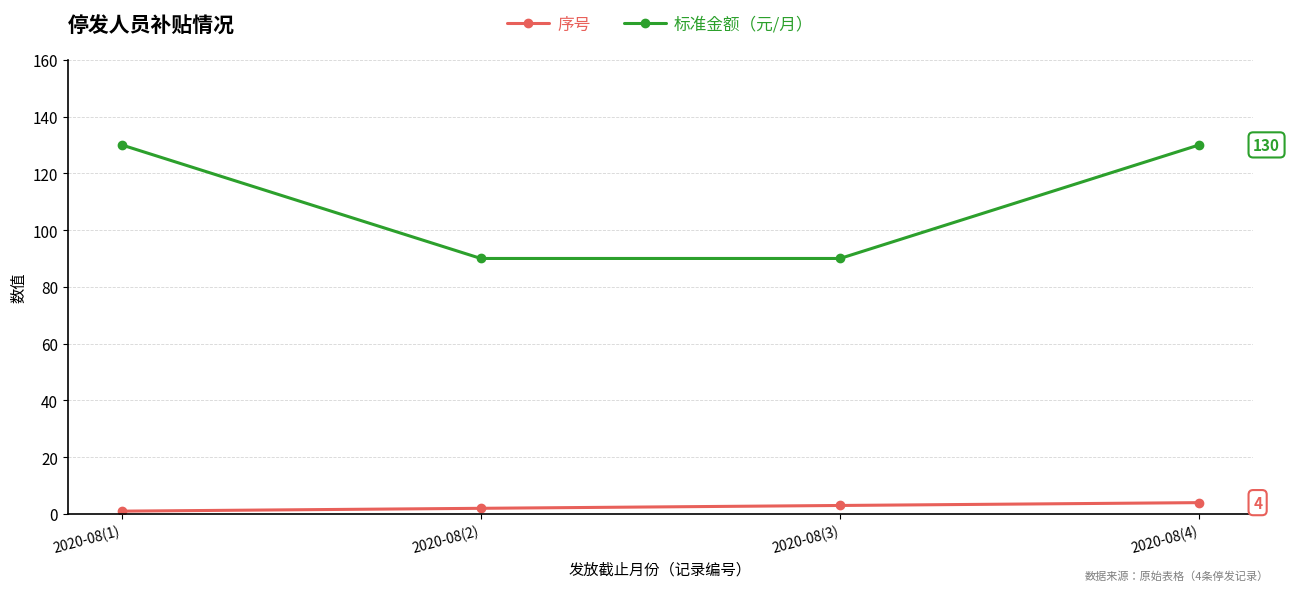

True or false: 标准金额（元/月） has more than 0 points higher than both neighbors.

False